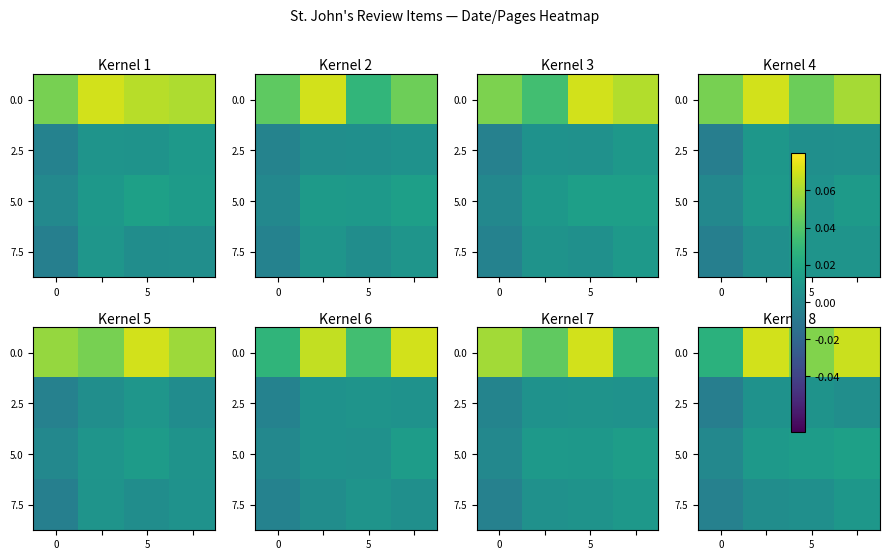

The value of 2.5 at 5 is 0.0. True or false?

False